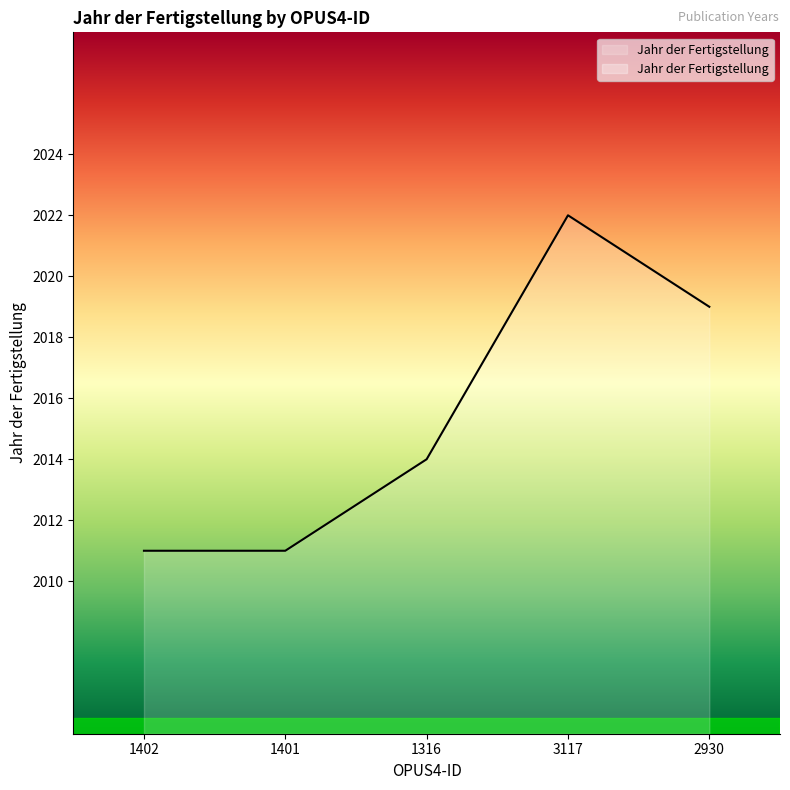

What is the label of the 1st point from the left?

1402